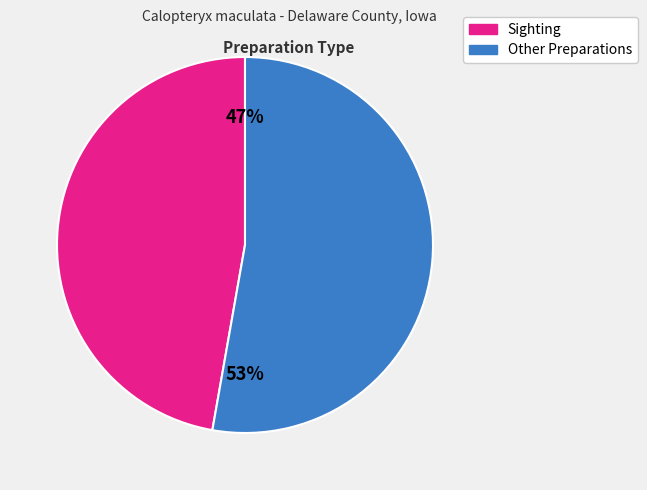

Is there a majority slice in this chart?

Yes